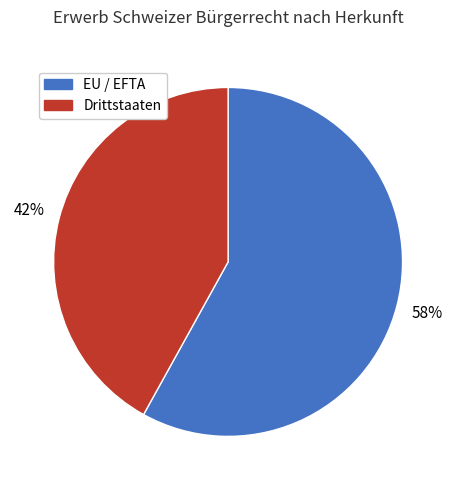

Does EU / EFTA account for over 50% of the chart?

Yes